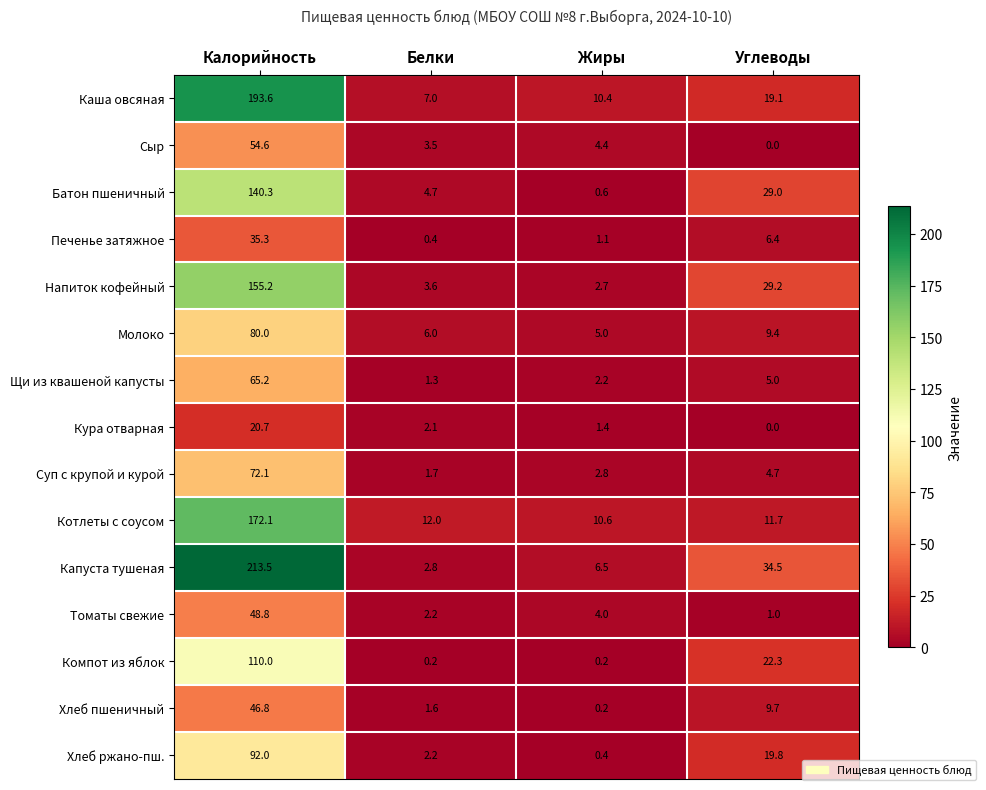

Which series has the widest spread of values?

Капуста тушеная